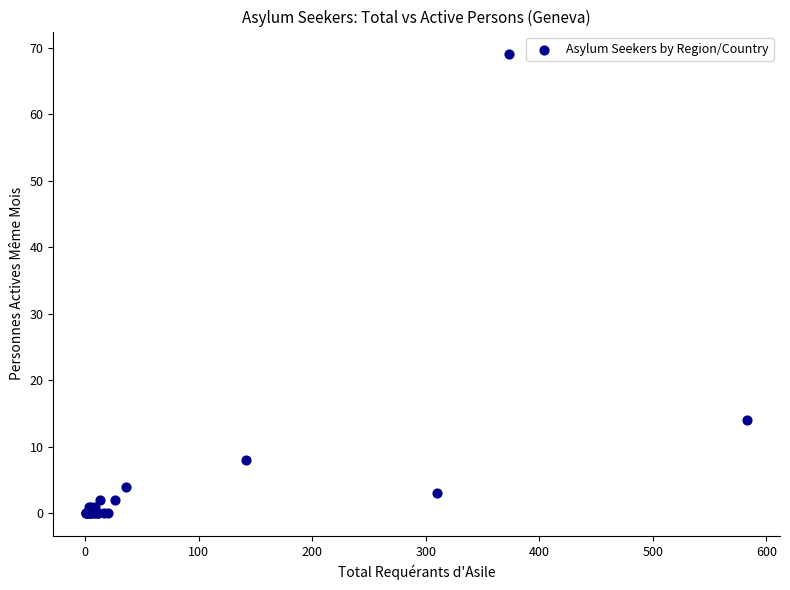

What Y value in the scatter plot is closest to 34?

14